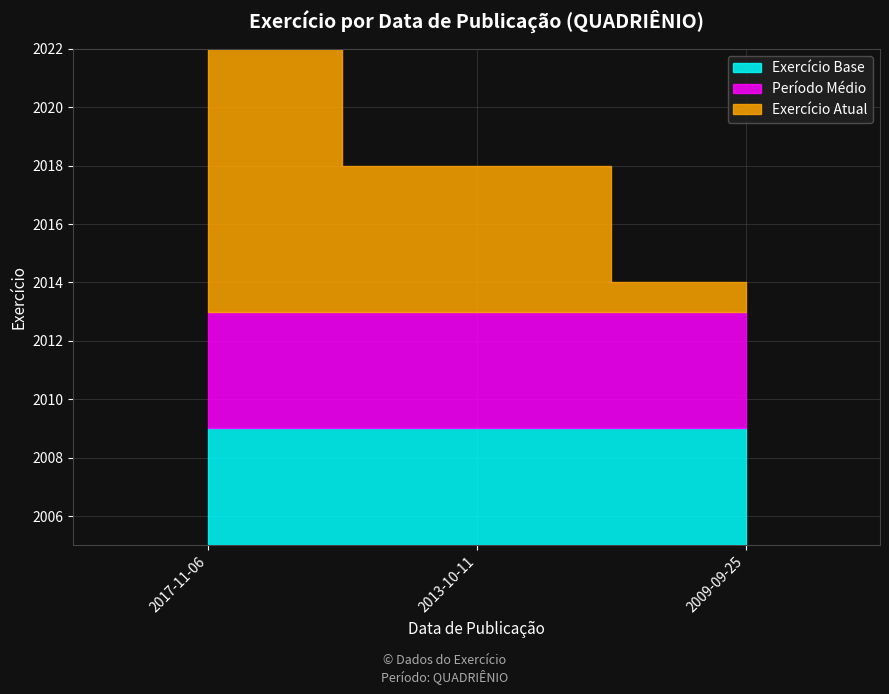

What is the difference between the maximum and minimum values?

8